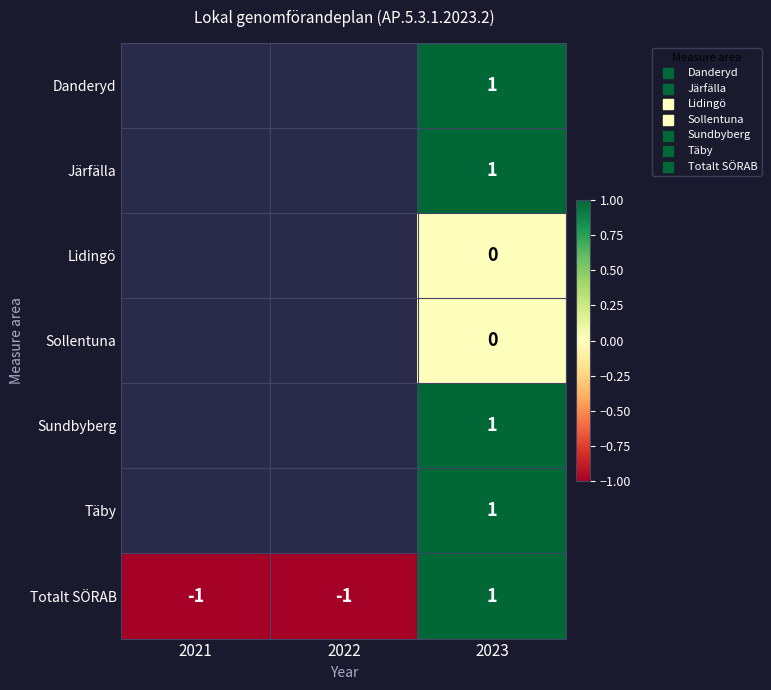

The value of Totalt SÖRAB at 2022 is -1. True or false?

True